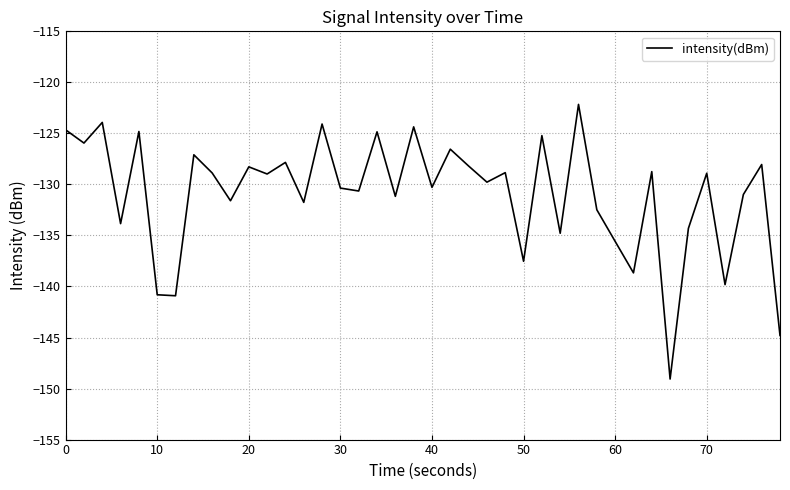

What is the difference between the maximum and minimum values?

26.9